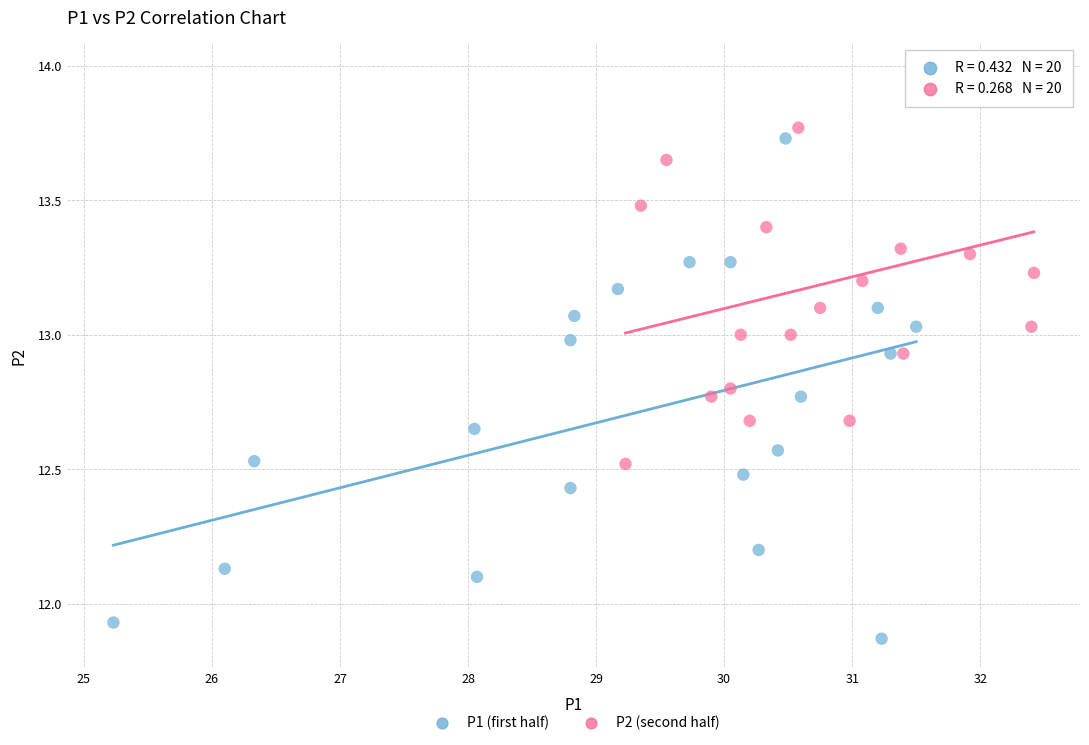

Which series contains the highest Y value?

P2 (second half)